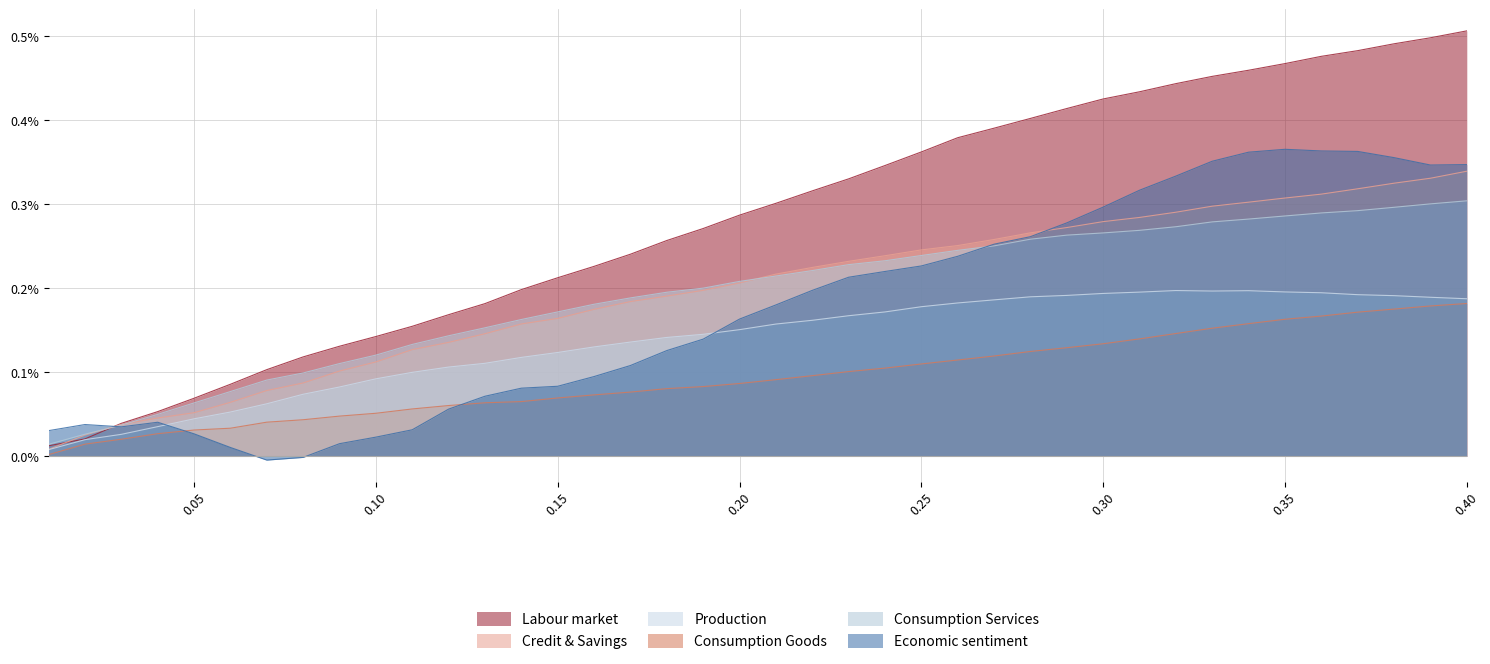

True or false: cell#5 has a value of 0.0 at 11.

False